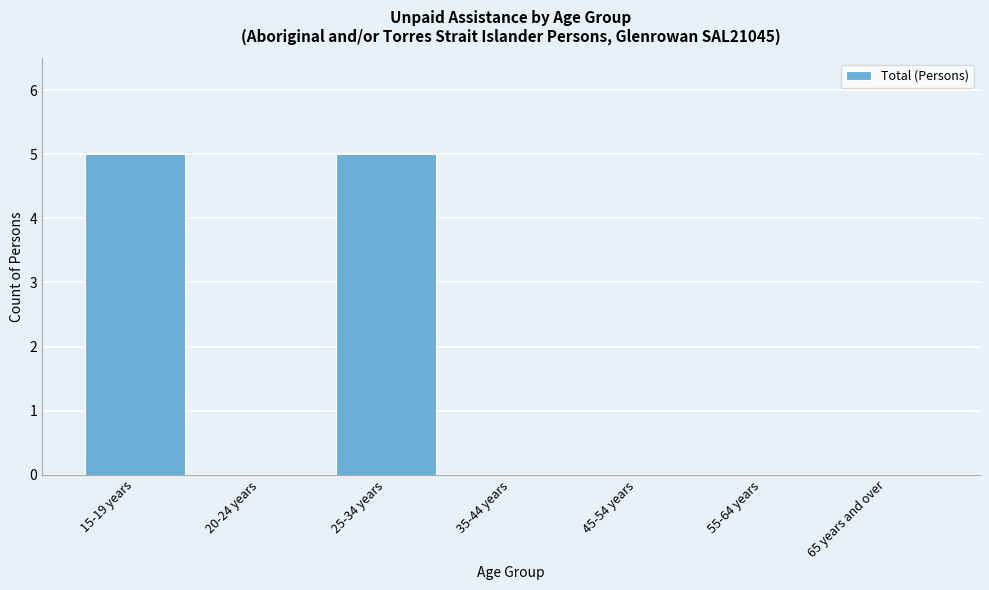

Reading left to right, extract all data points from this chart.

15-19 years=5	20-24 years=0	25-34 years=5	35-44 years=0	45-54 years=0	55-64 years=0	65 years and over=0